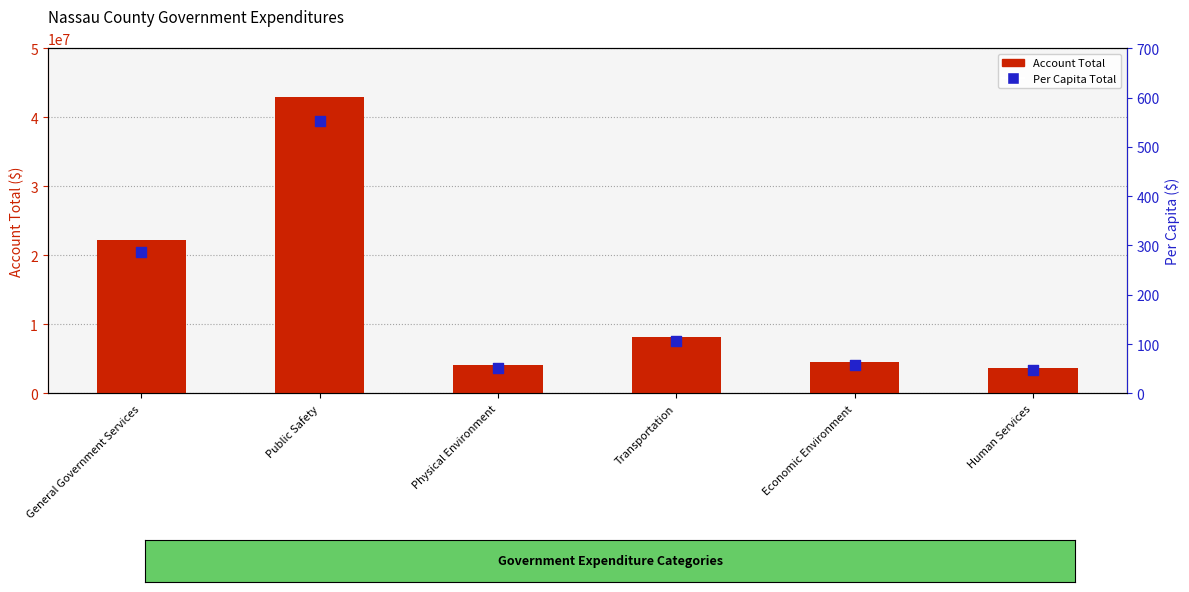

What are all the series names shown in the legend?

Account Total, Per Capita Total